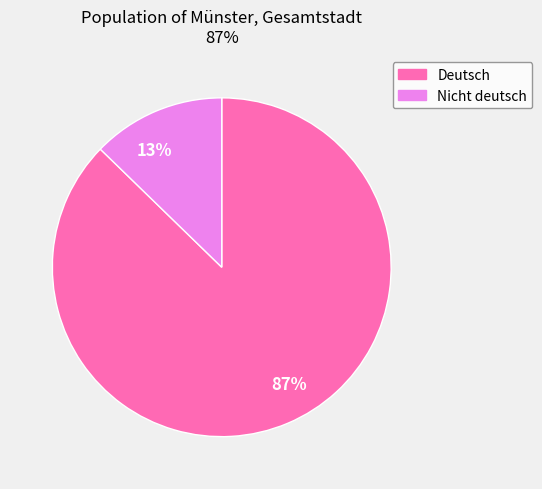

Rank the categories by value from lowest to highest.

Nicht deutsch, Deutsch